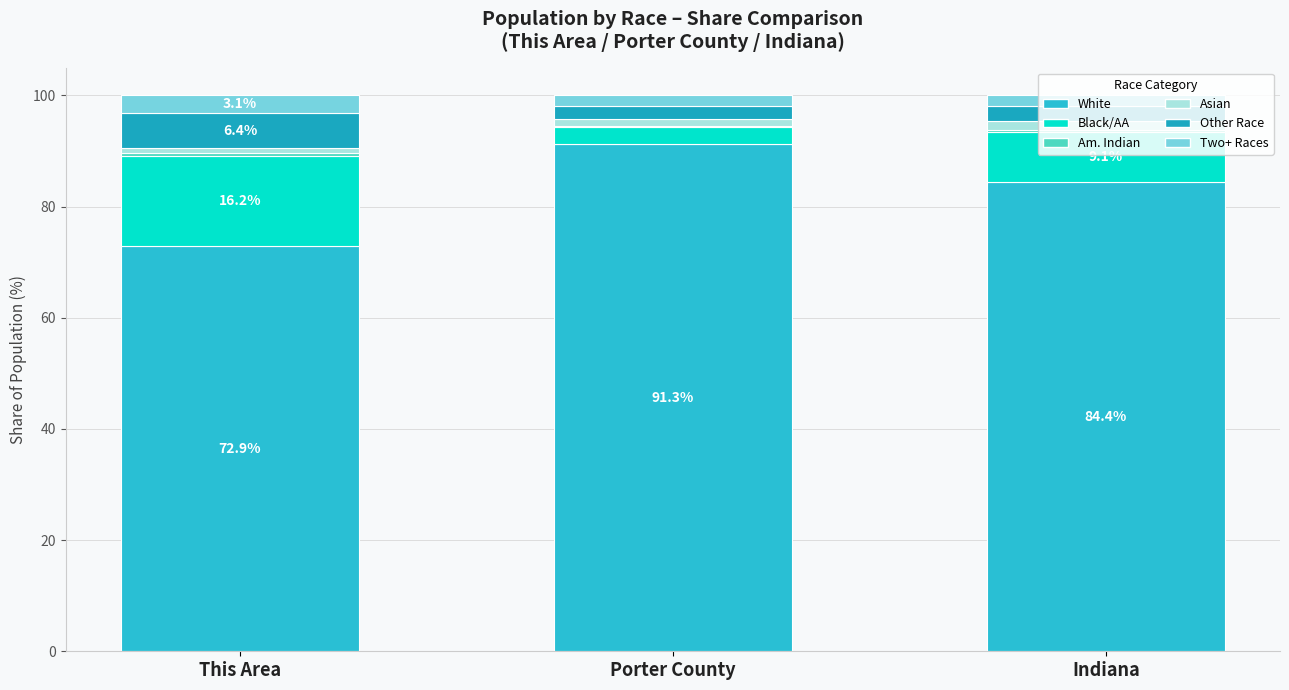

Does the chart contain stacked bars?

Yes